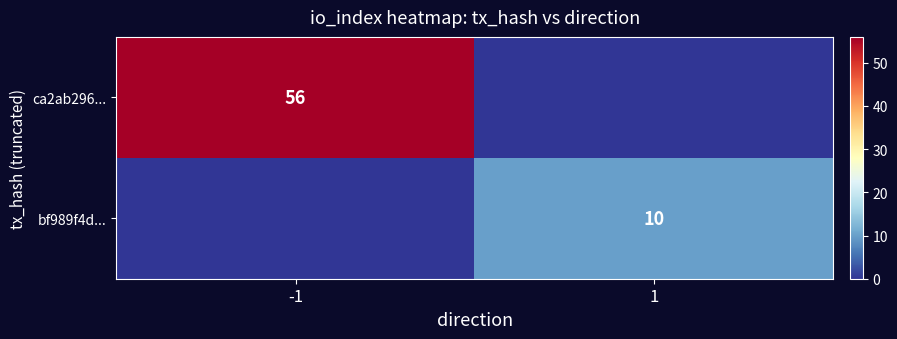

True or false: bf989f4d... has a value of 10 at 1.

True